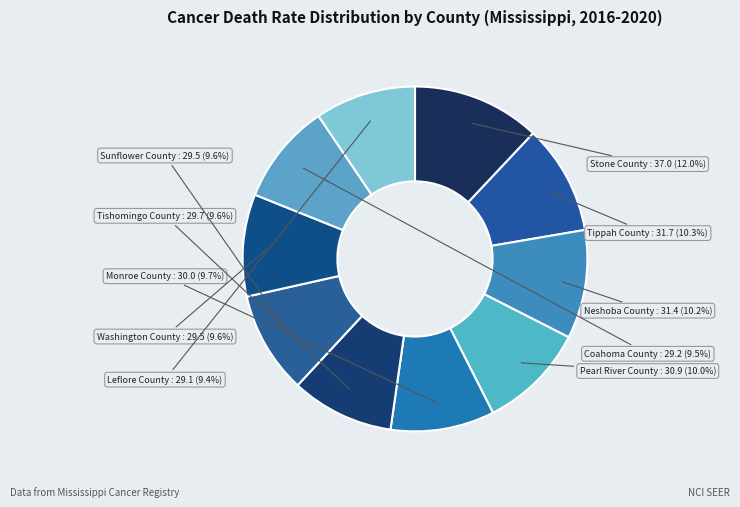

Is the sum of Pearl River County and Sunflower County greater than half?

No